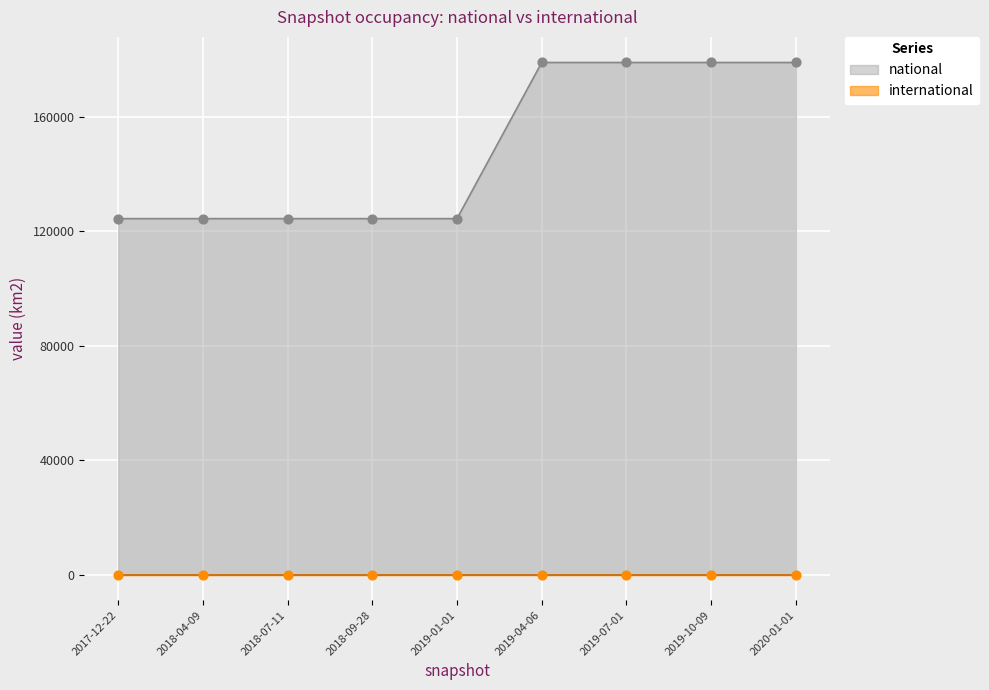

Between 2018-09-28 and 2019-01-01, which is larger?

2018-09-28